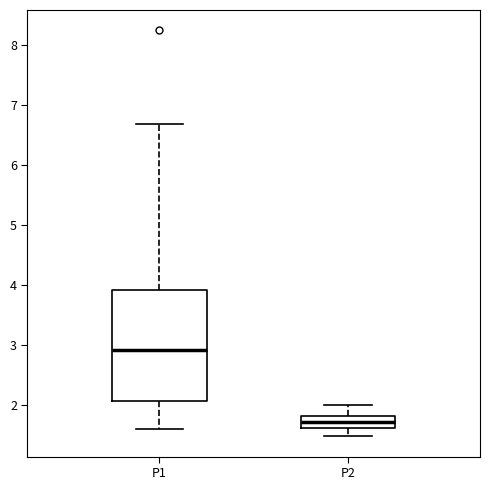

Comparing the boxes themselves (not the whiskers), which one is the tallest?

P1